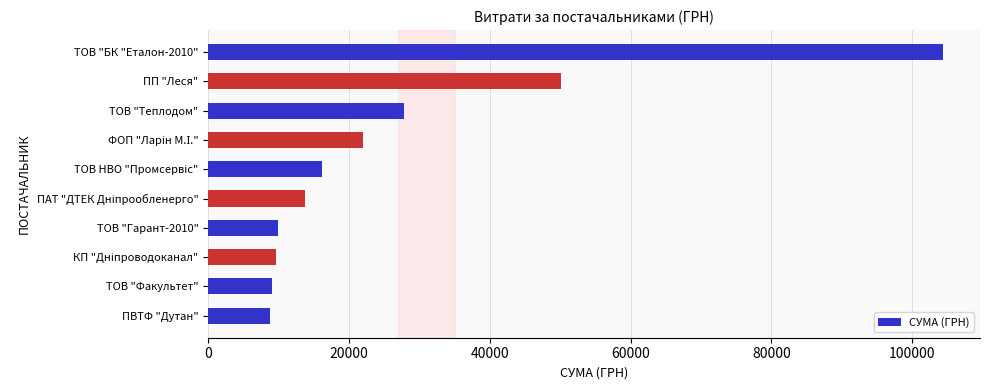

What is the change in value from ПП "Леся" to ПВТФ "Дутан"?

-41366.3